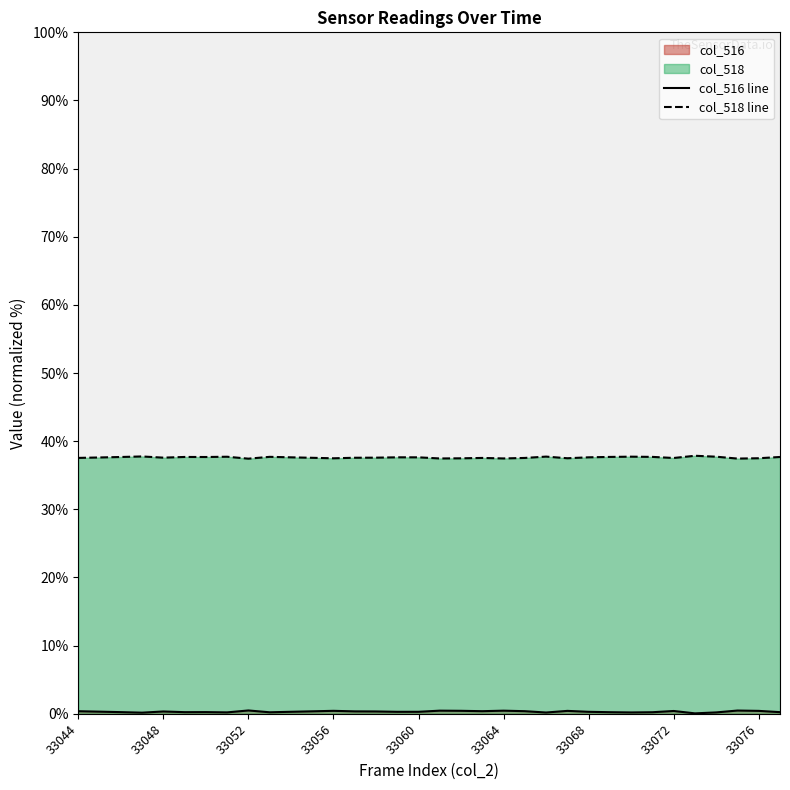

The value of col_516 at 33070 is 0.1. True or false?

False